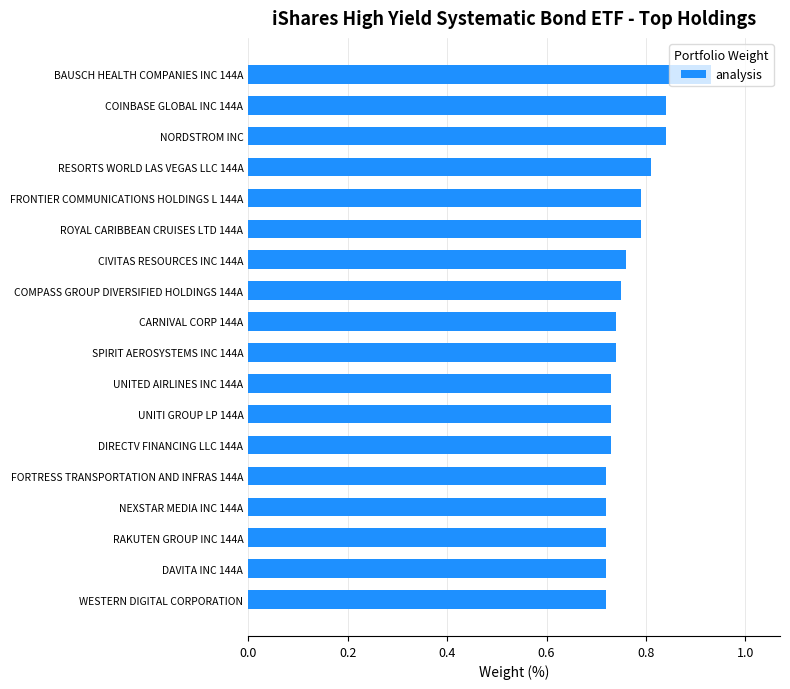

What is the label of the 12th bar from the top?

UNITI GROUP LP 144A